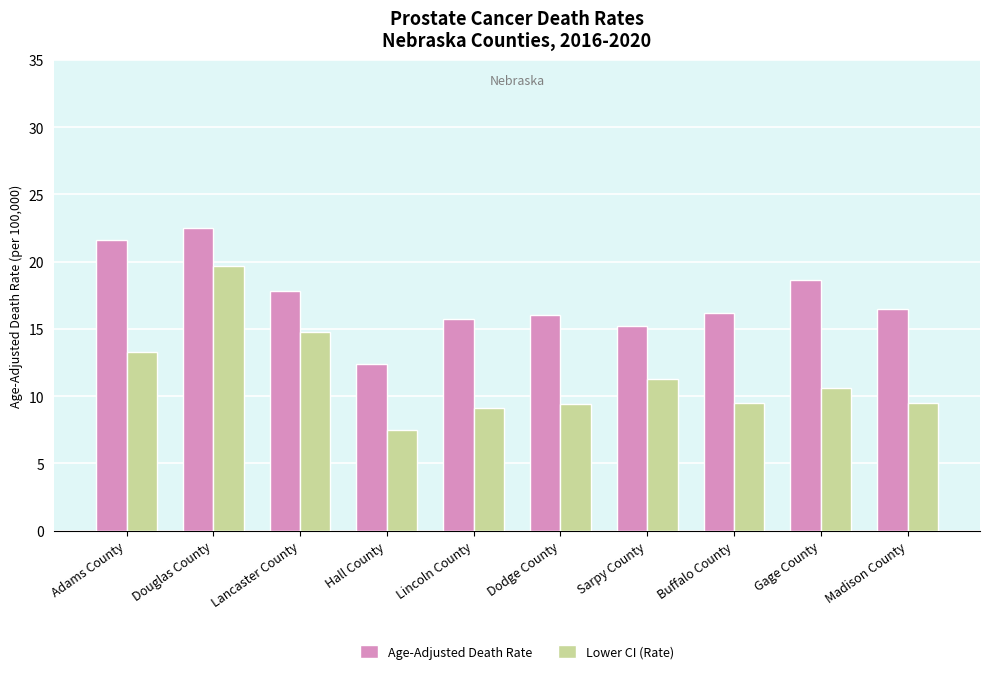

What is the approximate value of Age-Adjusted Death Rate at Lincoln County?

15.7